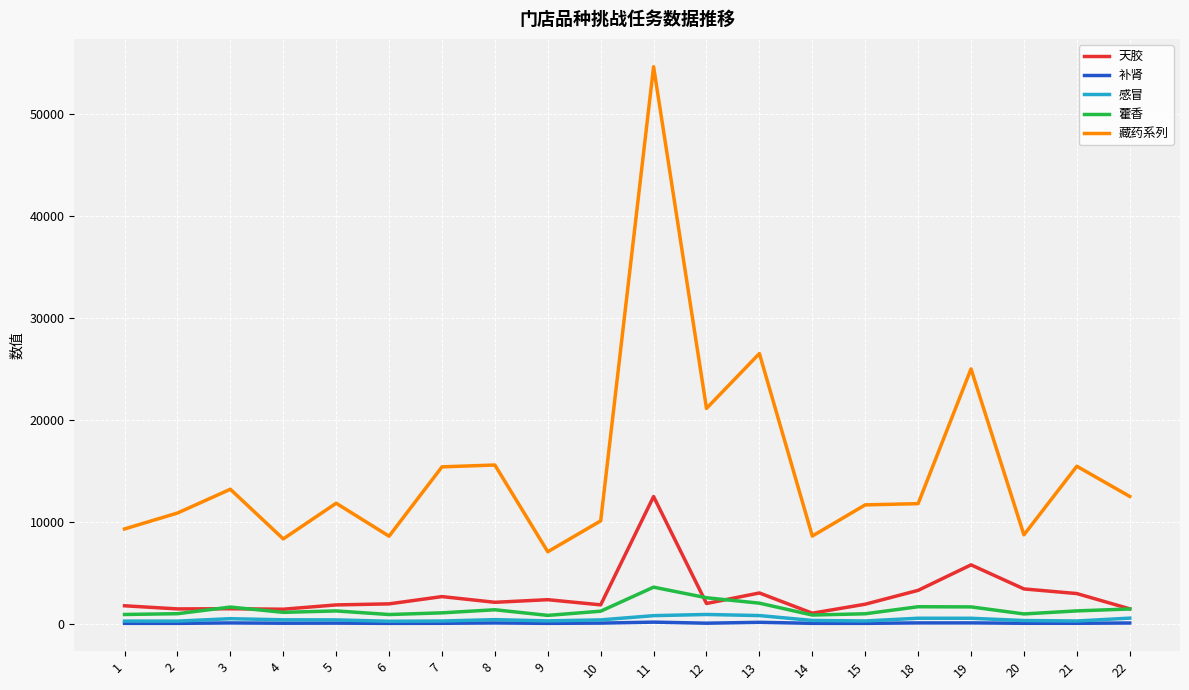

Which series has the widest spread of values?

藏药系列